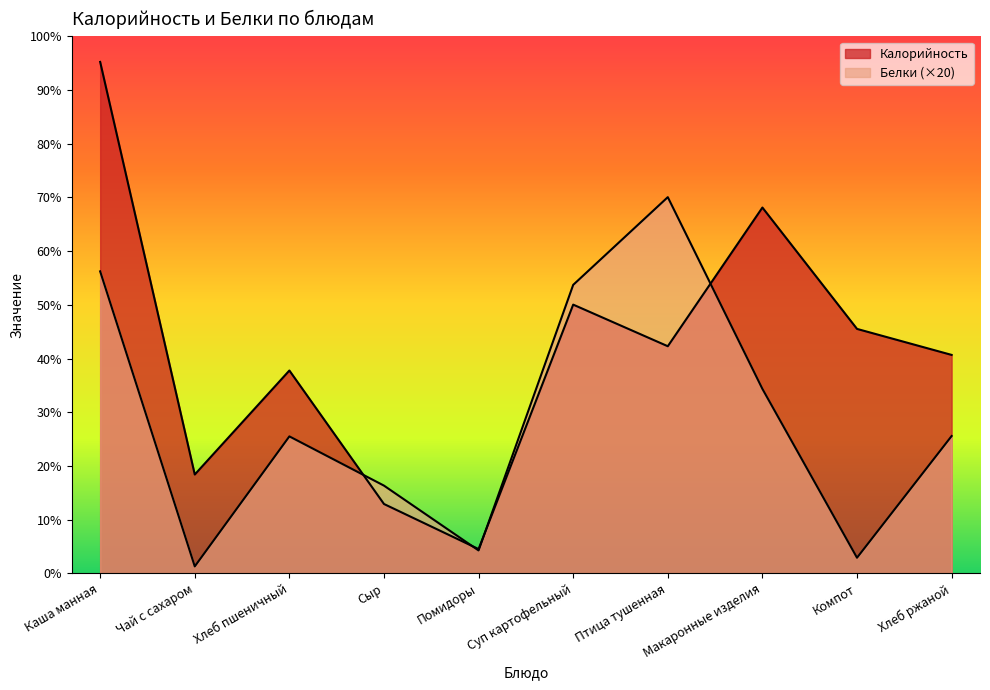

At how many categories does at least one series exceed 13?

10